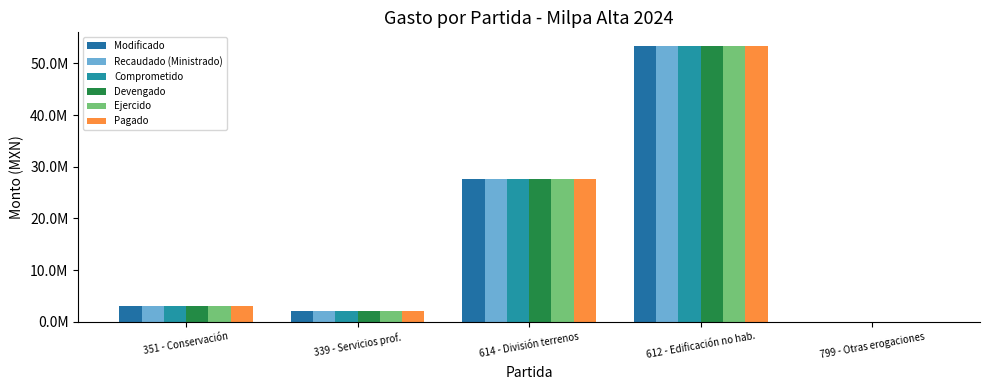

What is the average value of the Modificado series?

17218685.1